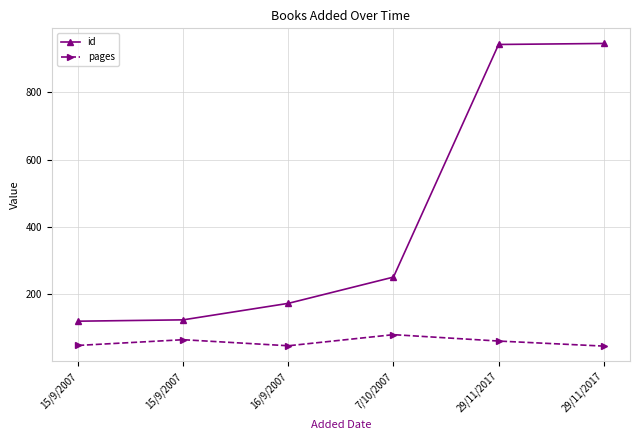

True or false: pages and id intersect in this chart.

False